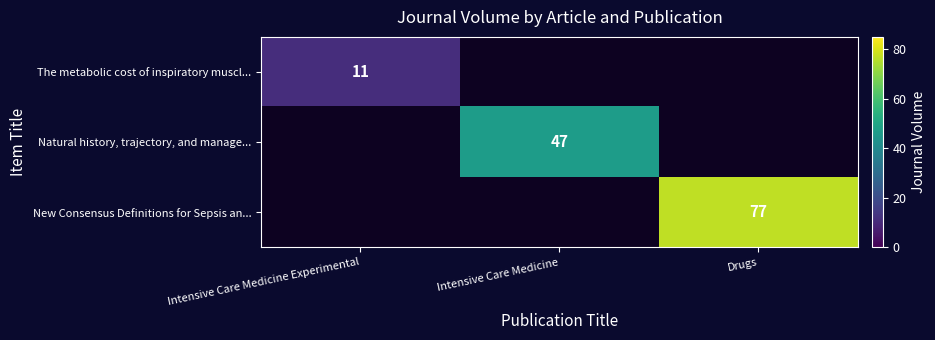

The Natural history, trajectory, and manage... series shows 25 at Intensive Care Medicine. True or false?

False